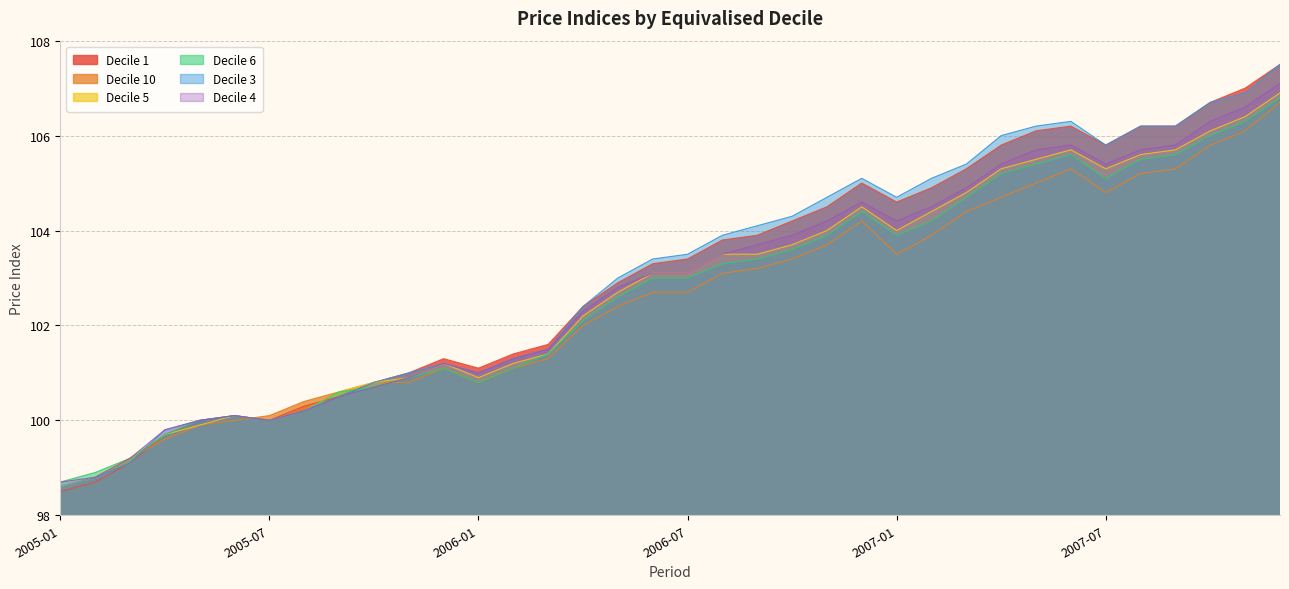

At which category does the chart reach its minimum across all series?

2005-01